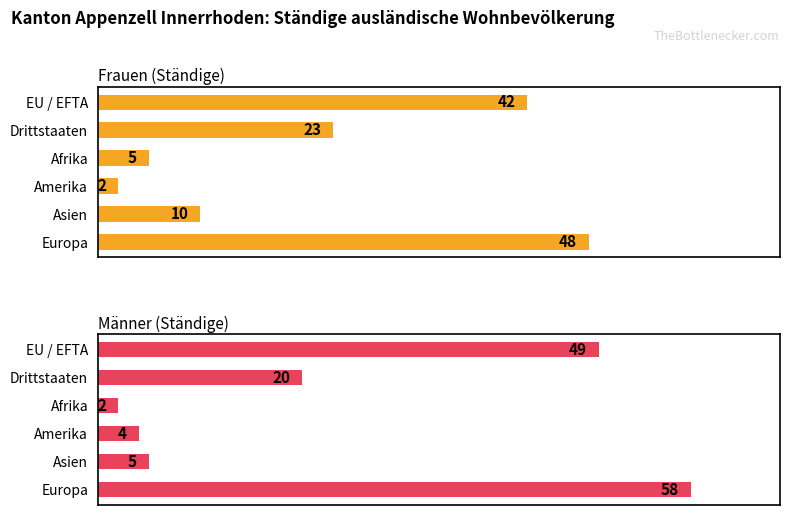

At how many categories does at least one series exceed 32?

2